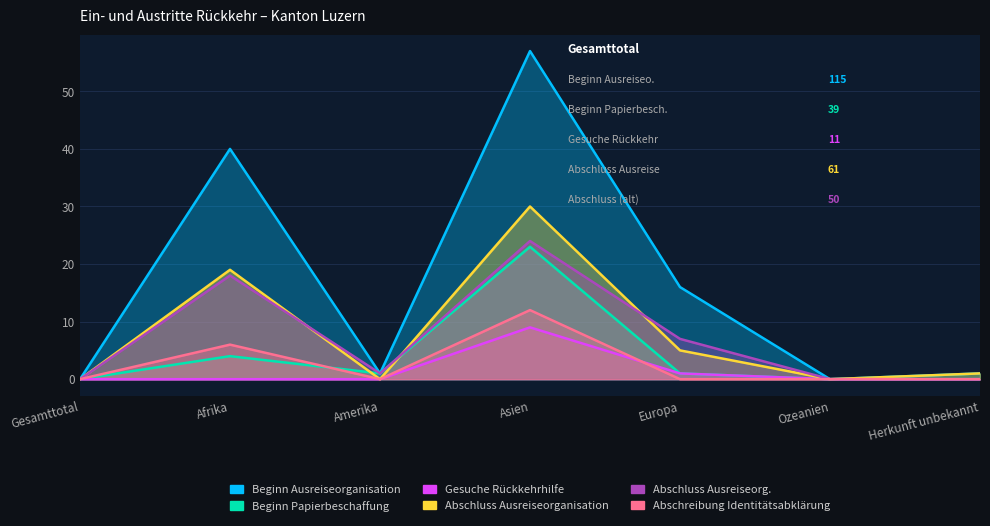

What are all the series names shown in the legend?

Beginn Ausreiseorganisation, Beginn Papierbeschaffung, Gesuche Rückkehrhilfe, Abschluss Ausreiseorganisation, Abschluss Ausreiseorg., Abschreibung Identitätsabklärung